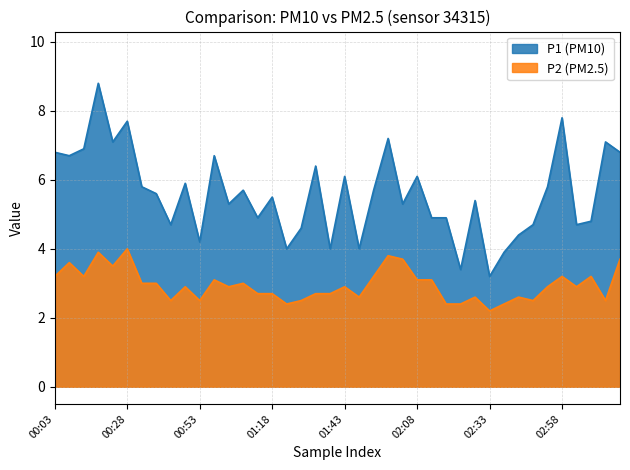

What is the maximum value for P1?

8.8